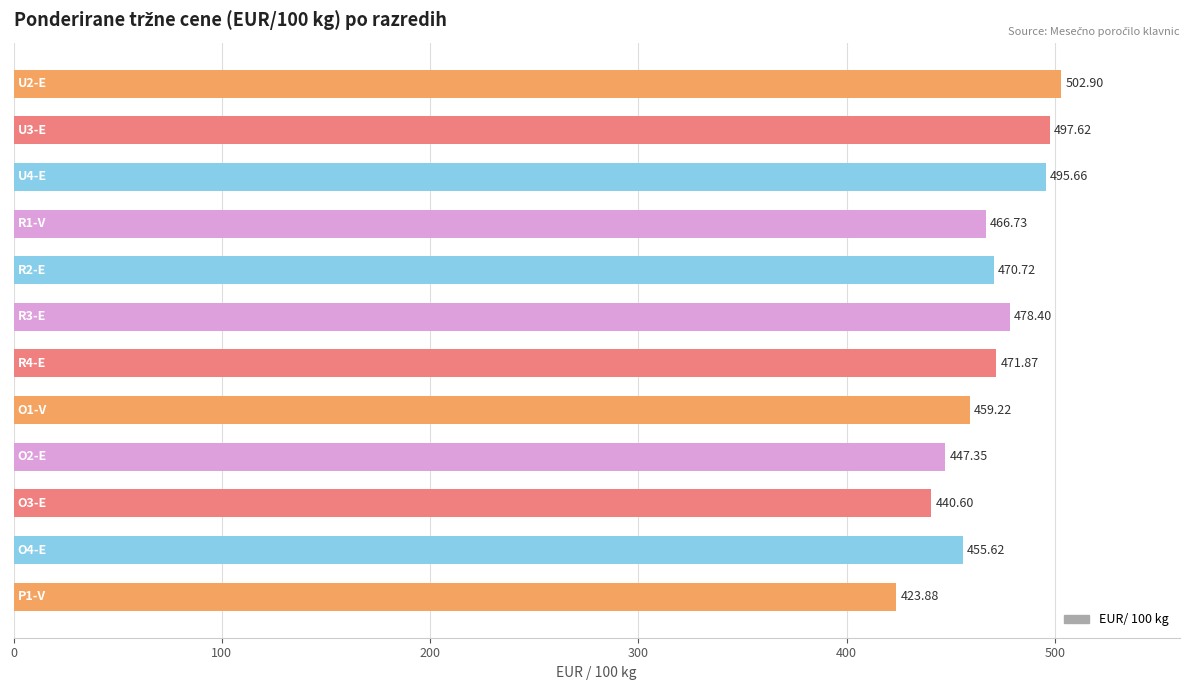

What is the sum of all values?

5610.6